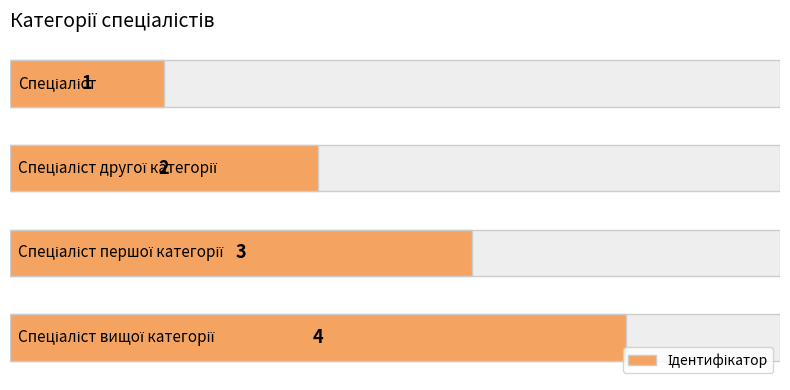

What is the difference between the maximum and second lowest values?

2